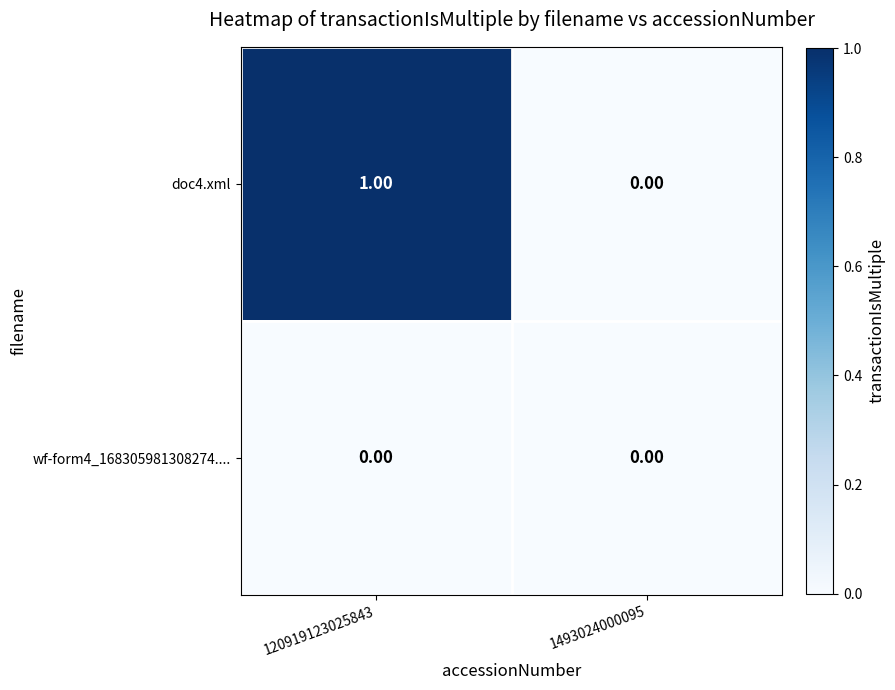

At which category is the sum across all series the highest?

120919123025843